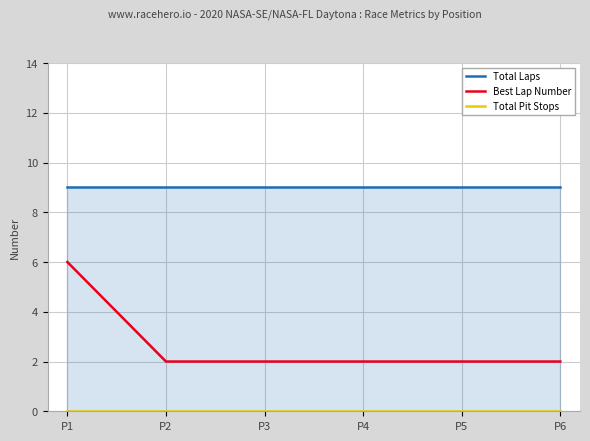

List the series in order of their peak value, highest first.

Total Laps, Best Lap Number, Total Pit Stops